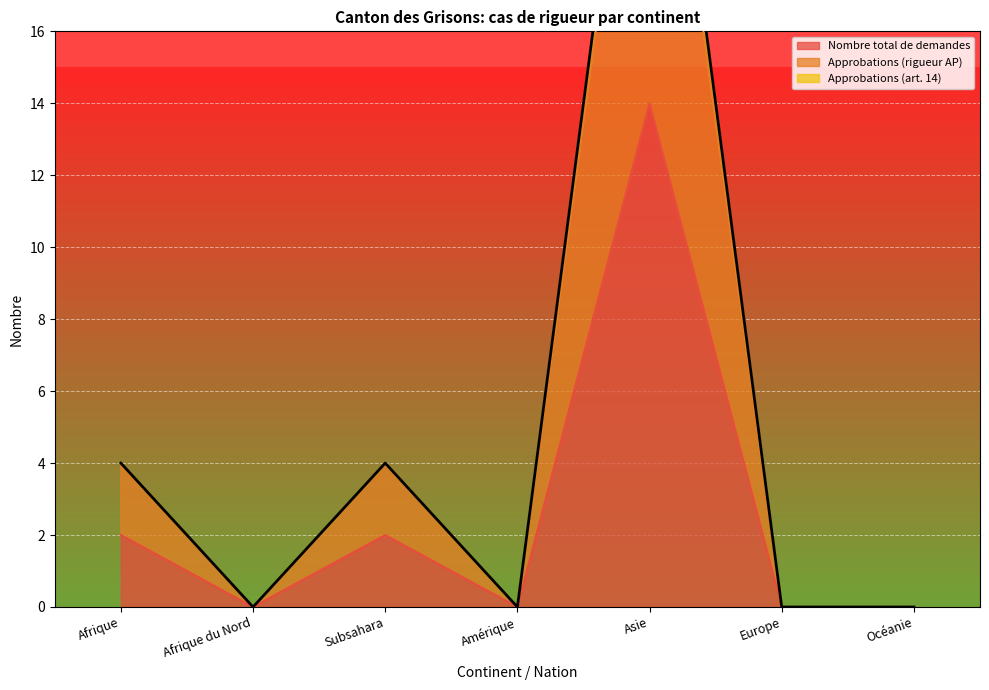

What are all the series names shown in the legend?

Nombre total de demandes, Approbations (rigueur AP), Approbations (art. 14)